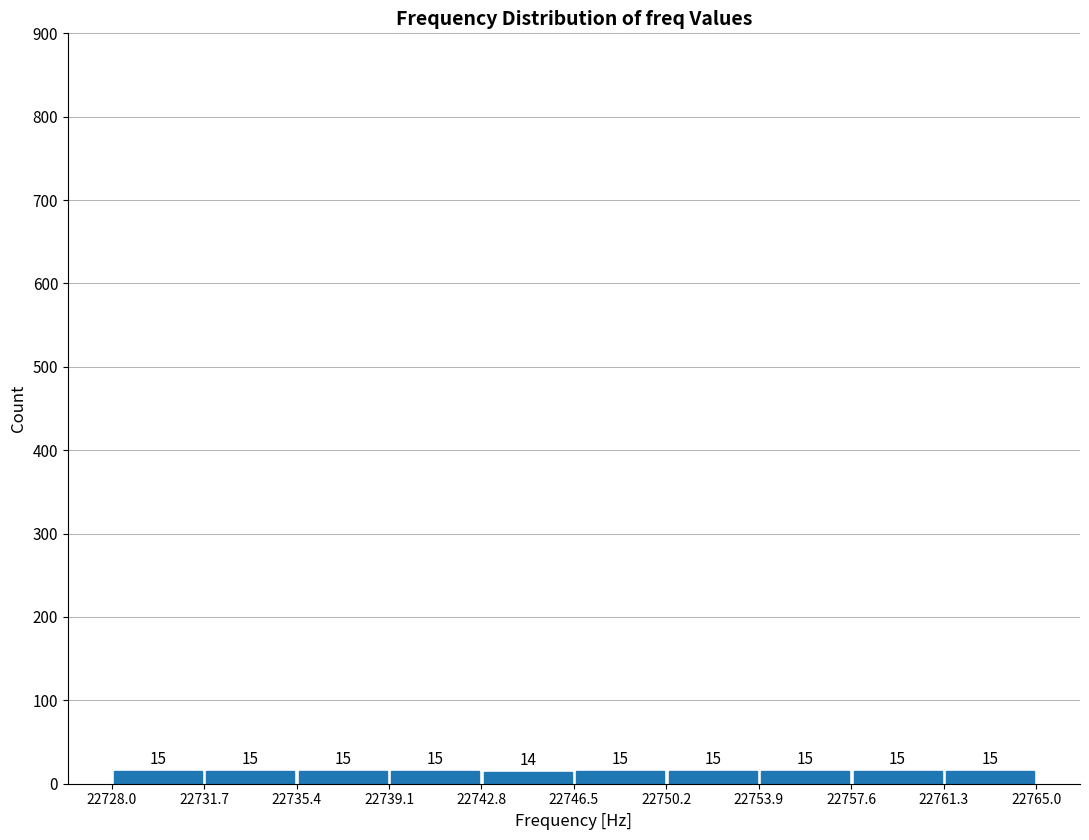

Reading left to right, transcribe this chart: for each bar, give the range it covers on the x-axis and its height.

22728.0 to 22731.7: 15
22731.7 to 22735.4: 15
22735.4 to 22739.1: 15
22739.1 to 22742.8: 15
22742.8 to 22746.5: 14
22746.5 to 22750.2: 15
22750.2 to 22753.9: 15
22753.9 to 22757.6: 15
22757.6 to 22761.3: 15
22761.3 to 22765.0: 15